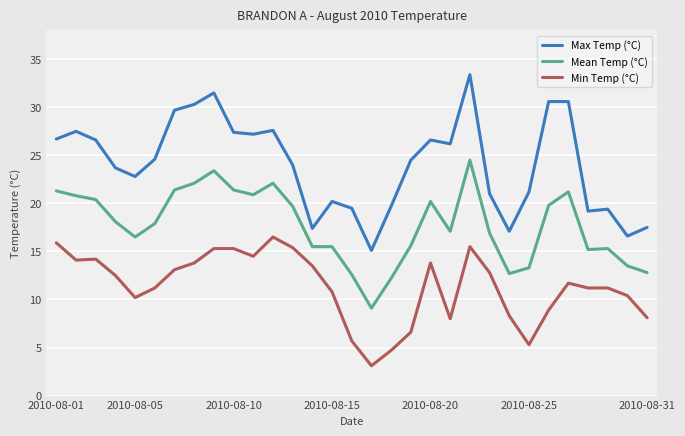

True or false: Max Temp (°C) and Mean Temp (°C) intersect in this chart.

False